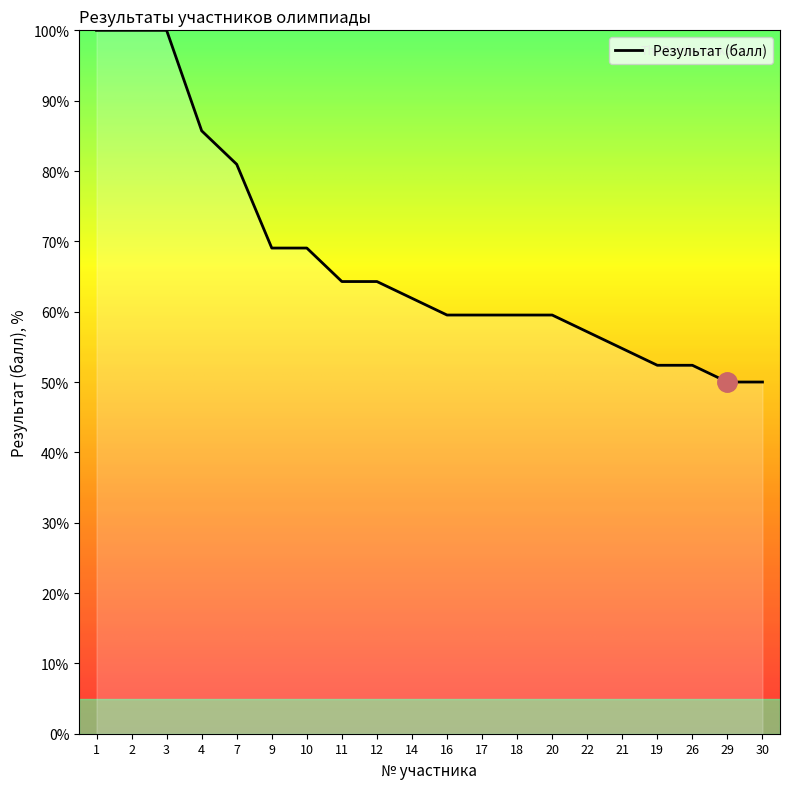

Approximately how many times larger is the value at 20 compared to 14?

1.0